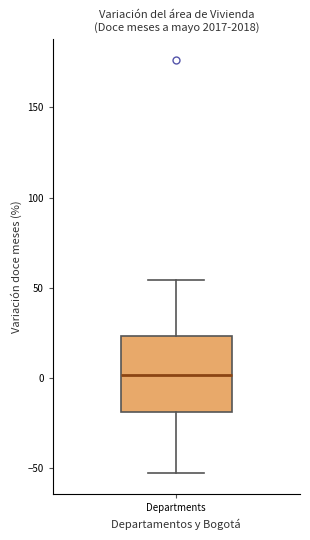

Read this box plot against the y-axis: the position of the median line, the range covered by the box, and the ends of both whiskers. The values are not printed on the chart, so give them approximately, as read against the axis.

median 0, box -20 to 25, whiskers -55 to 55